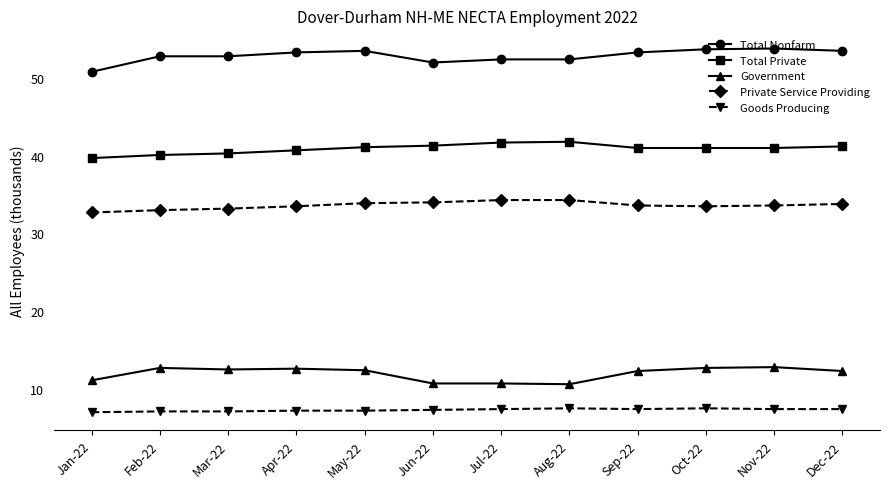

Reading left to right, extract all data points from this chart.

Total Nonfarm: 50800	52800	52800	53300	53500	52000	52400	52400	53300	53700	53800	53500
Total Private: 39700	40100	40300	40700	41100	41300	41700	41800	41000	41000	41000	41200
Government: 11100	12700	12500	12600	12400	10700	10700	10600	12300	12700	12800	12300
Private Service Providing: 32700	33000	33200	33500	33900	34000	34300	34300	33600	33500	33600	33800
Goods Producing: 7000	7100	7100	7200	7200	7300	7400	7500	7400	7500	7400	7400